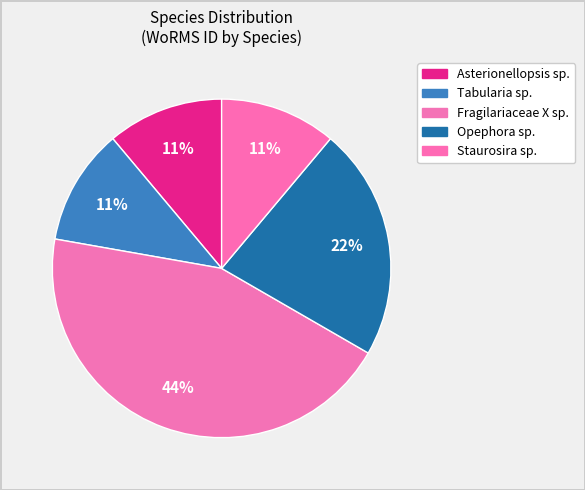

How many slices are in this pie chart?

5